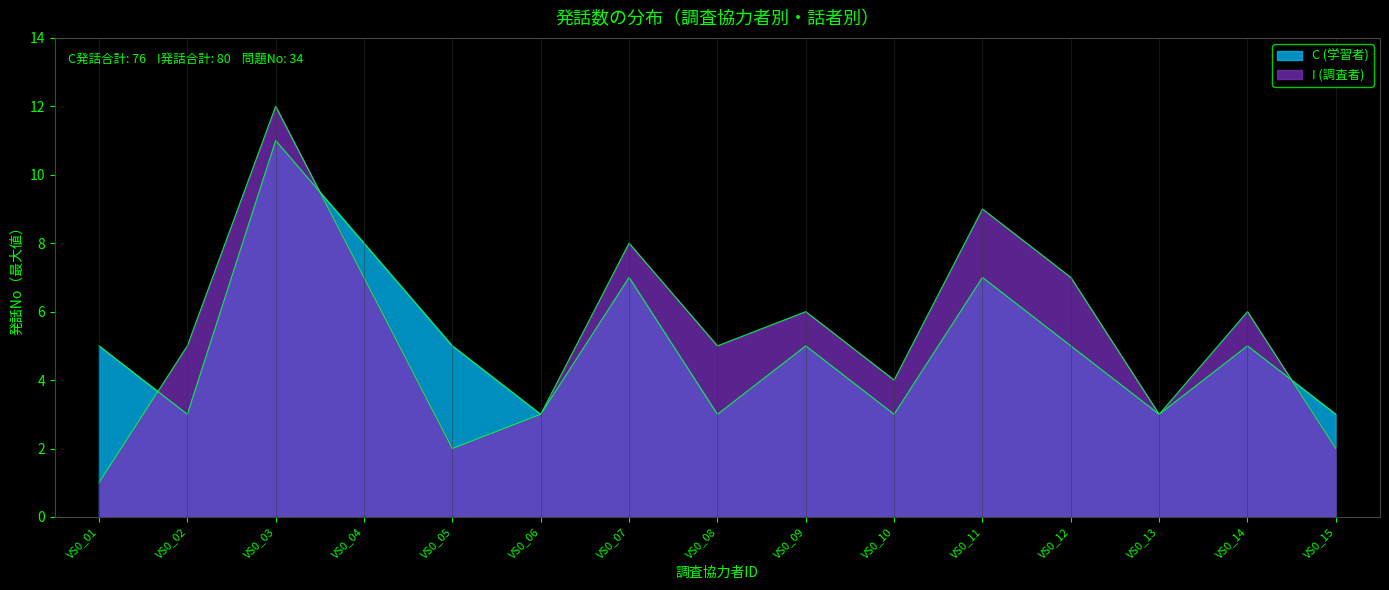

Reading right to left, transcribe all the data shown in this chart.

C (学習者): VS0_15=3	VS0_14=5	VS0_13=3	VS0_12=5	VS0_11=7	VS0_10=3	VS0_09=5	VS0_08=3	VS0_07=7	VS0_06=3	VS0_05=5	VS0_04=8	VS0_03=11	VS0_02=3	VS0_01=5
I (調査者): VS0_15=2	VS0_14=6	VS0_13=3	VS0_12=7	VS0_11=9	VS0_10=4	VS0_09=6	VS0_08=5	VS0_07=8	VS0_06=3	VS0_05=2	VS0_04=7	VS0_03=12	VS0_02=5	VS0_01=1